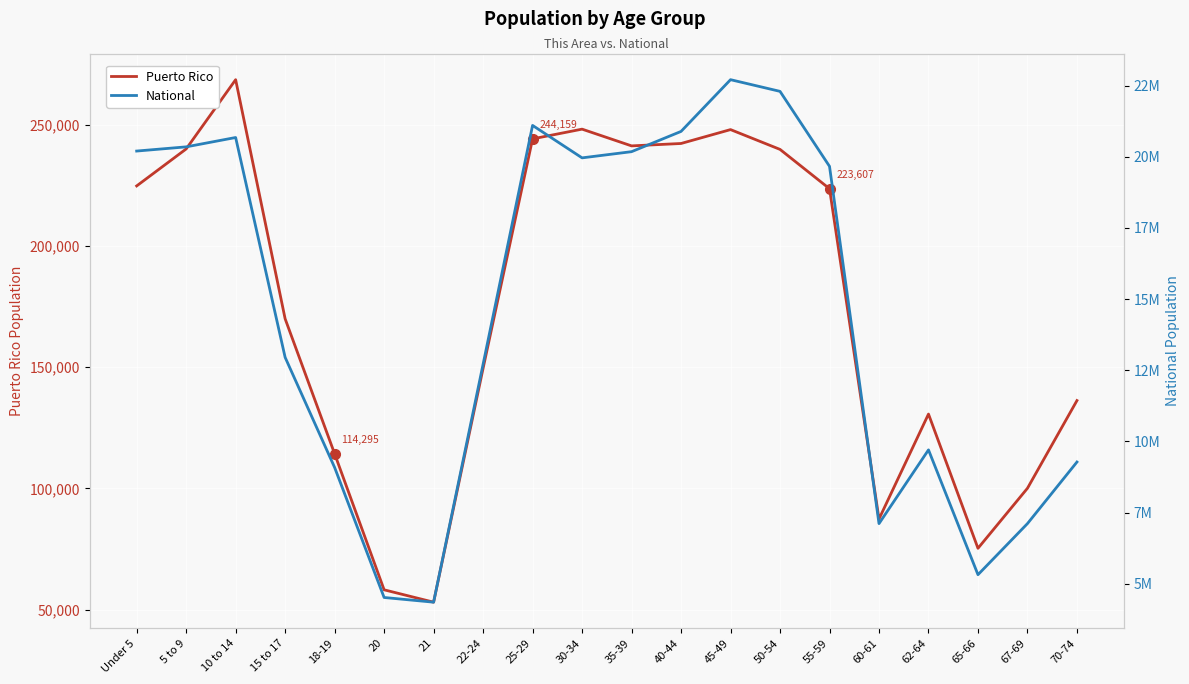

True or false: Puerto Rico and National cross at least once.

False